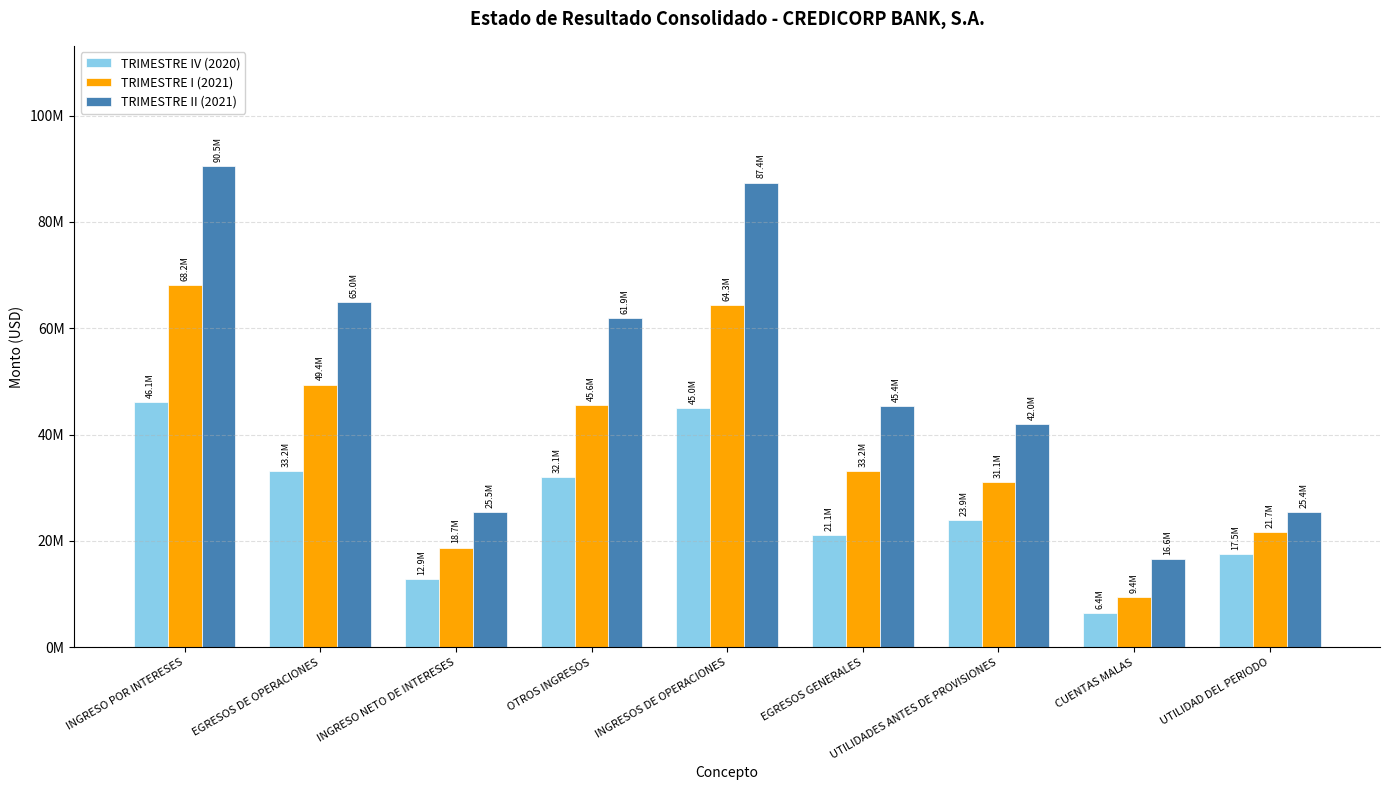

What is the spread (max minus min) of values at EGRESOS DE OPERACIONES?

31801794.4